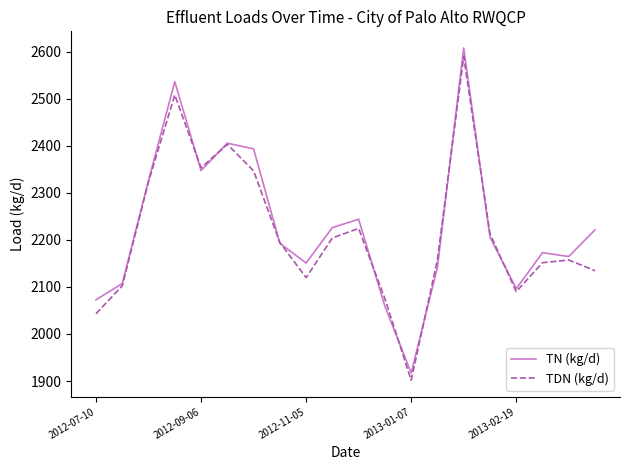

What is the maximum value for TDN (kg/d)?

2589.7